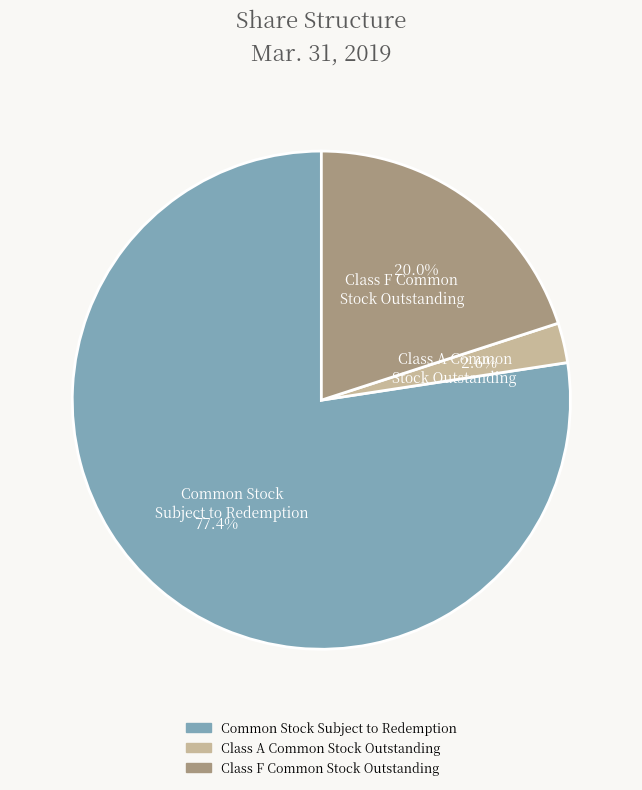

Is there a majority slice in this chart?

Yes